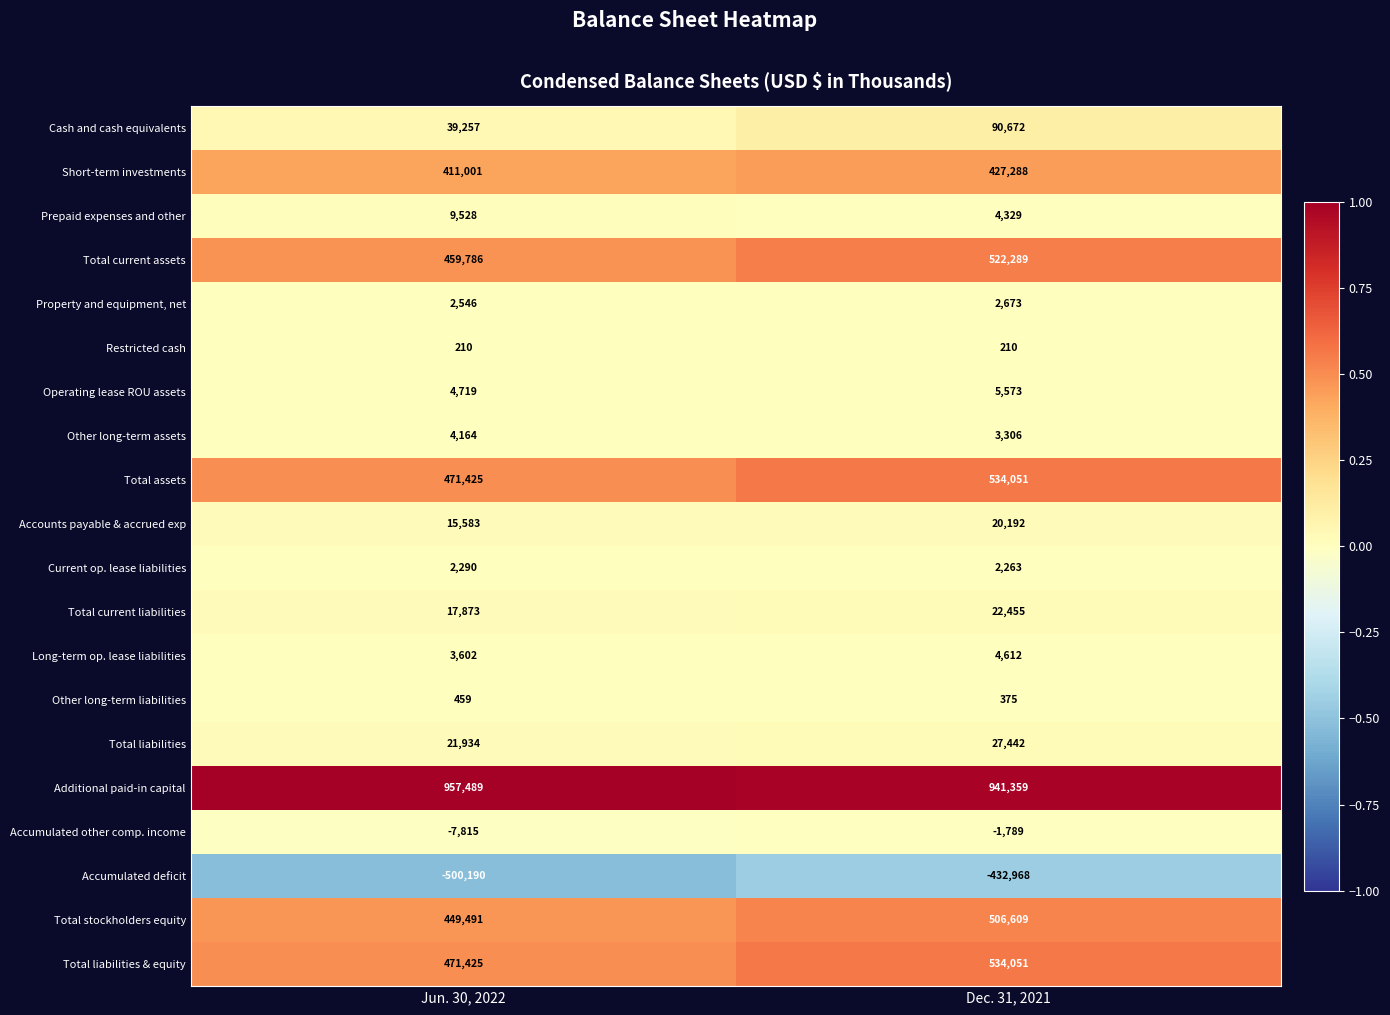

Count the number of data series in this chart.

20